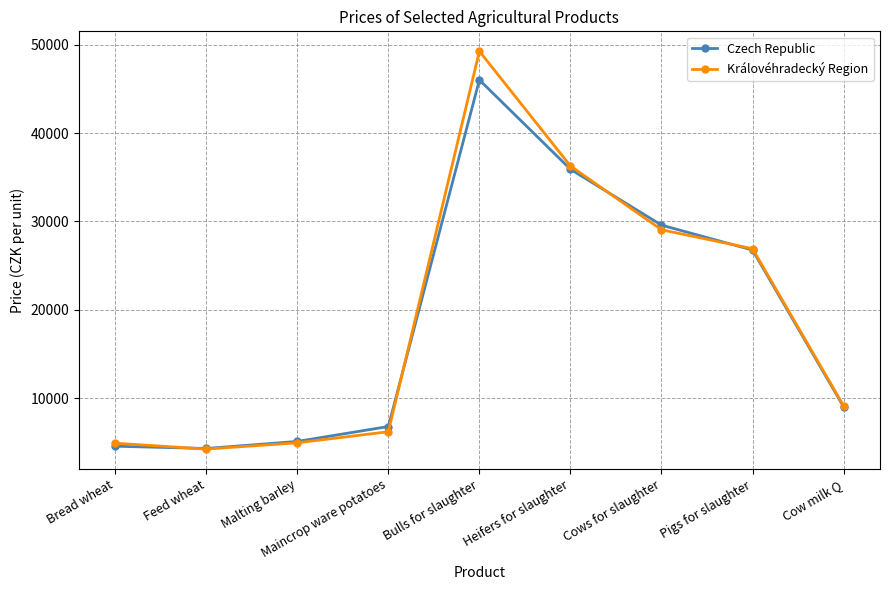

Rank the series by their maximum value, from lowest to highest.

Czech Republic, Královéhradecký Region